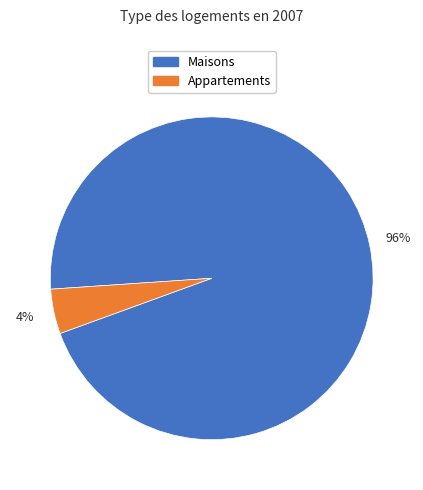

Does Appartements represent more than half of the total?

No